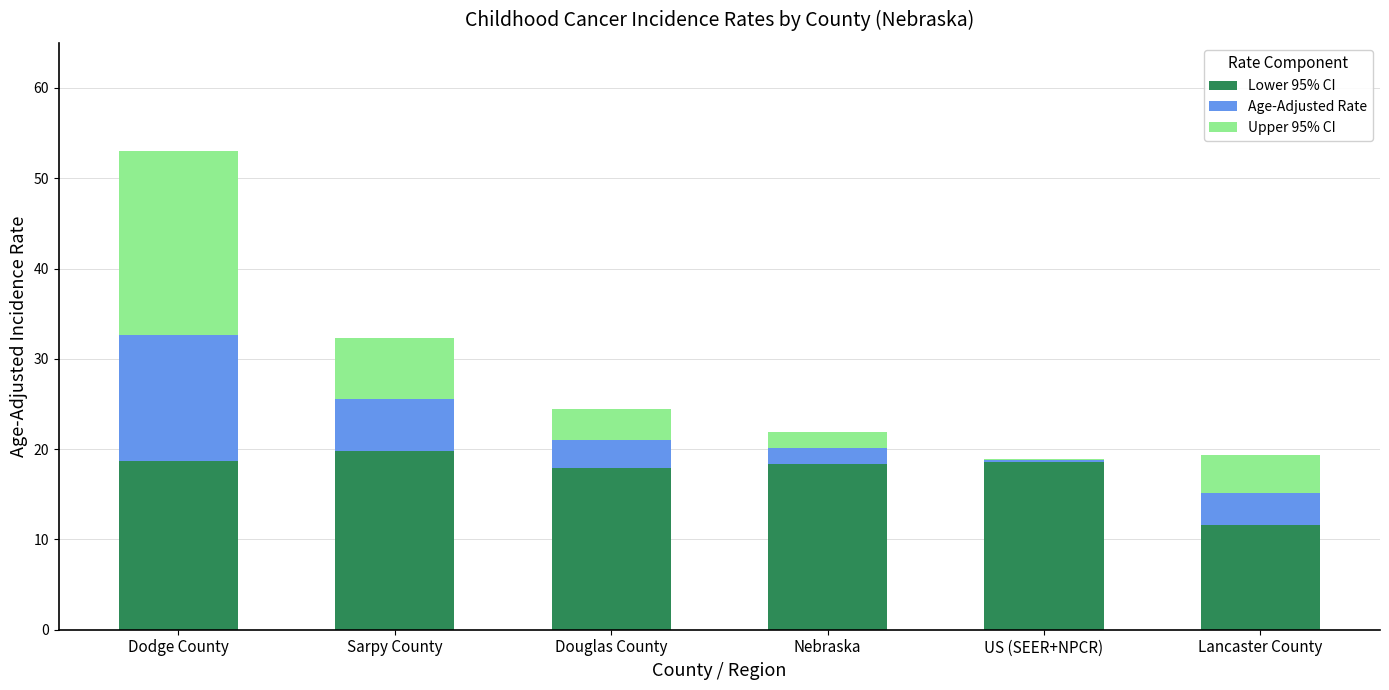

At which category is the sum across all series the highest?

Dodge County